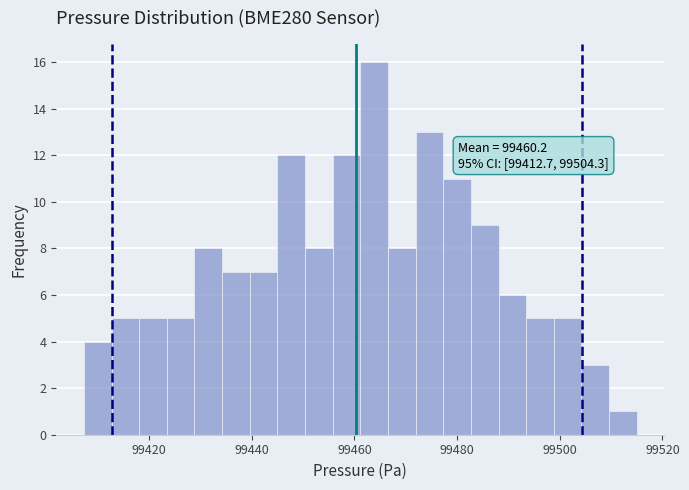

Around what value on the x-axis is the tallest bar? Give the approximate position of its centre, as read against the axis.

99464